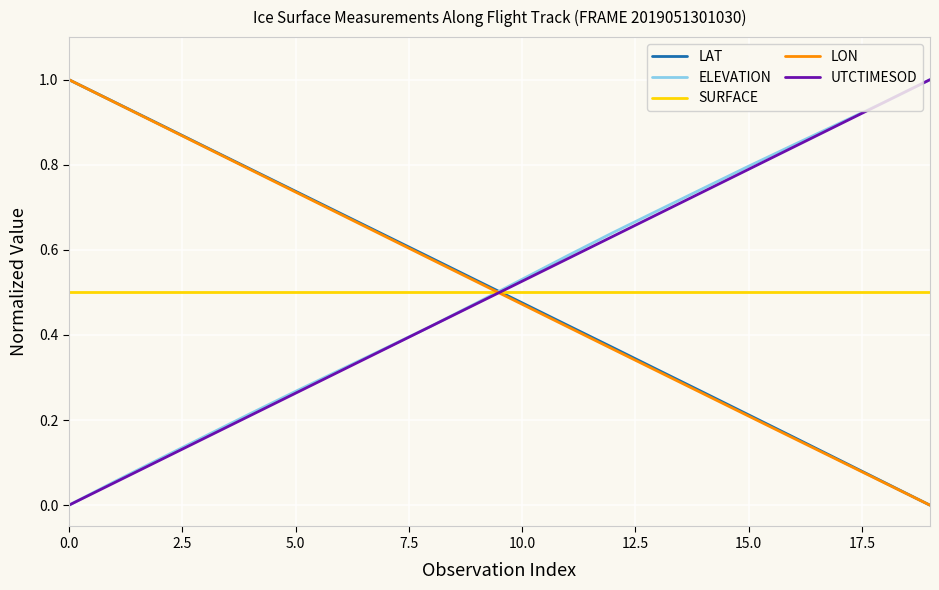

Which series ends up on top after the final intersection of LON and ELEVATION?

ELEVATION